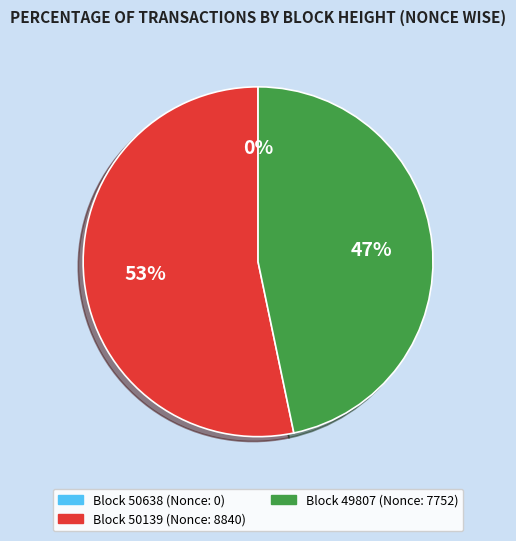

To the nearest percent, what is the difference between the largest and smallest slice percentages?

53%